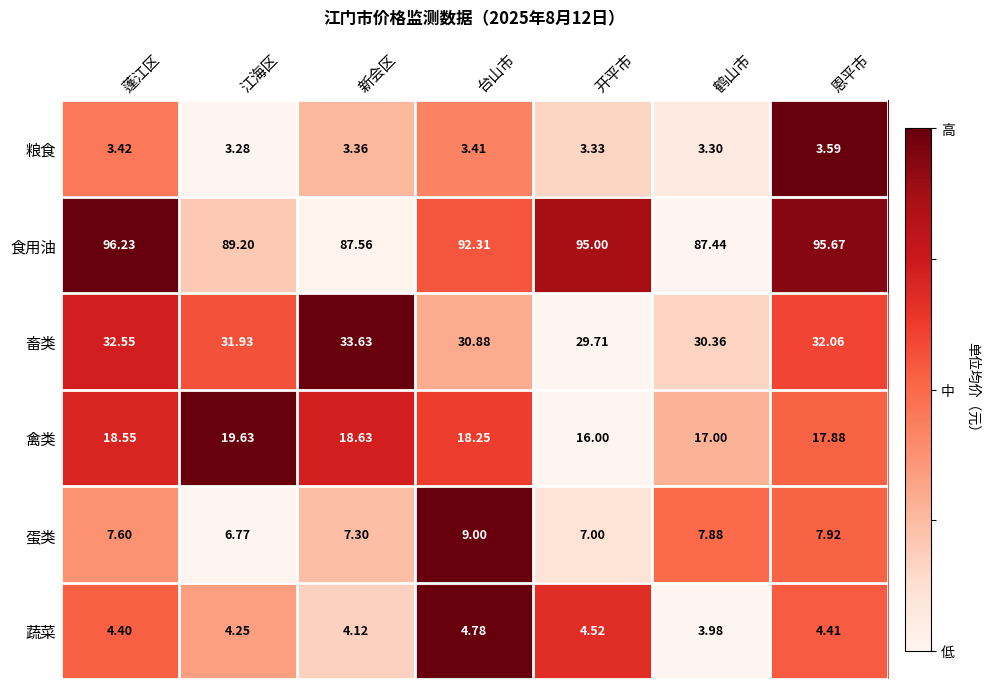

At which label does 蛋类 first exceed 7?

蓬江区